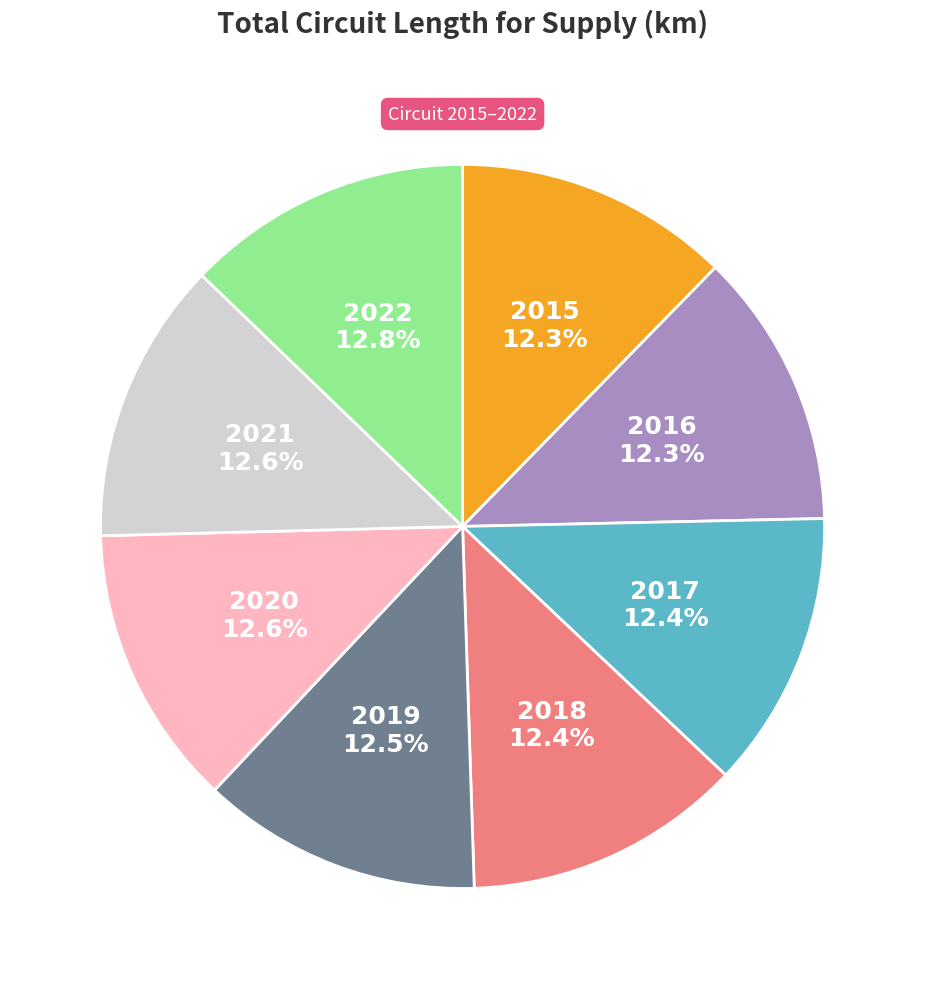

Is there a majority slice in this chart?

No